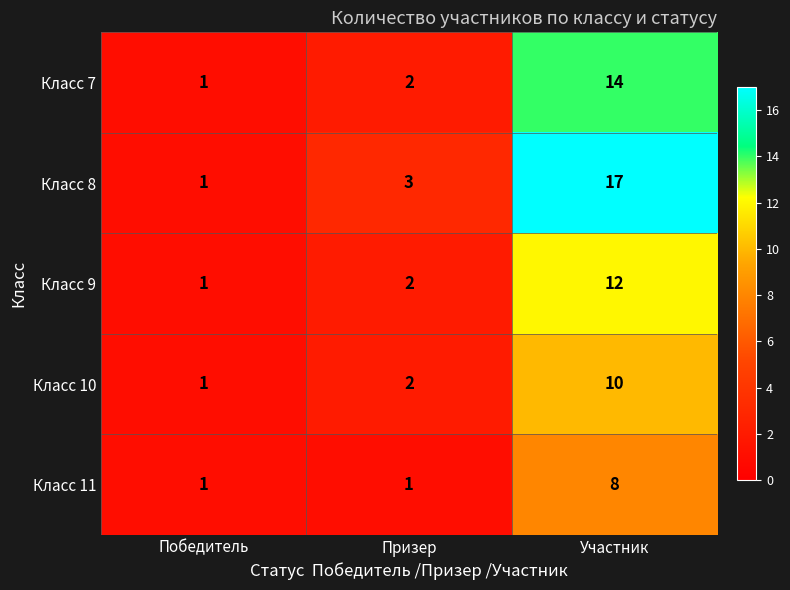

List the series in order of their overall mean, highest first.

Класс 8, Класс 7, Класс 9, Класс 10, Класс 11